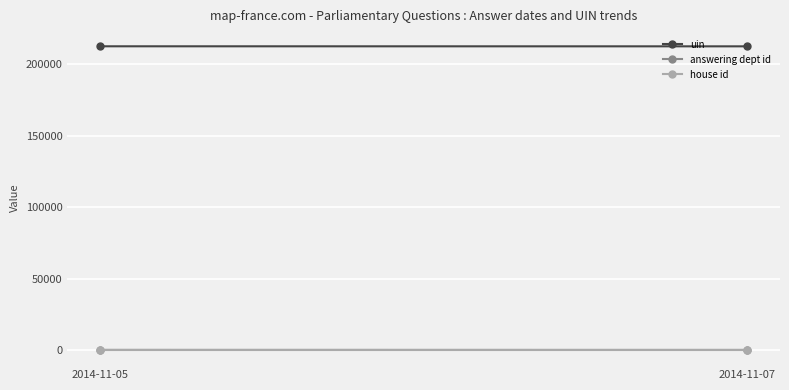

At how many categories does at least one series exceed 88720?

2